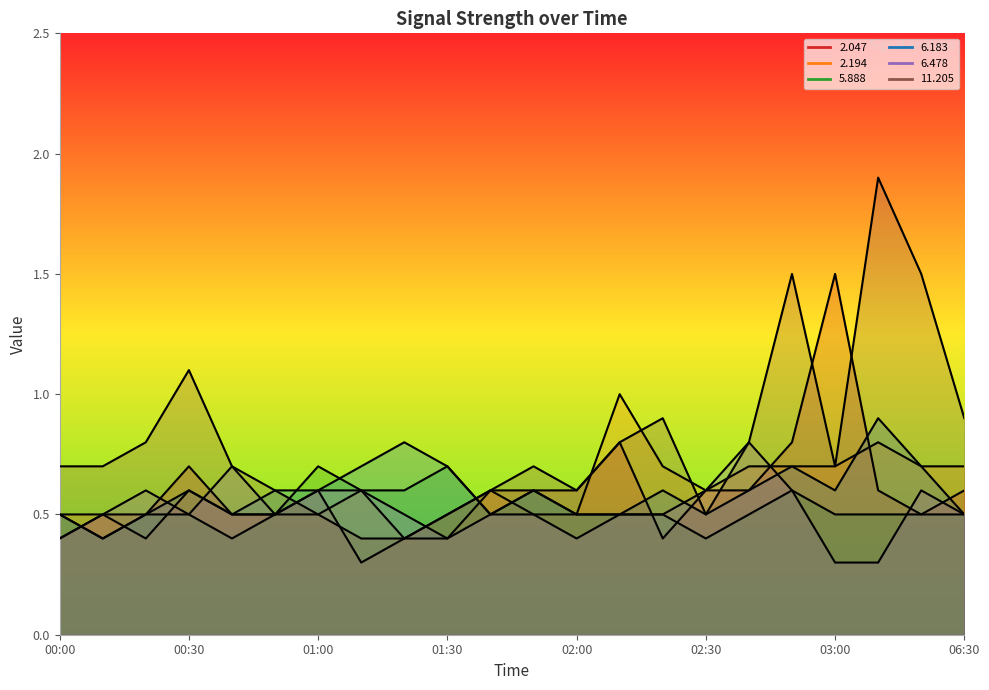

What is the greatest value displayed?

1.9